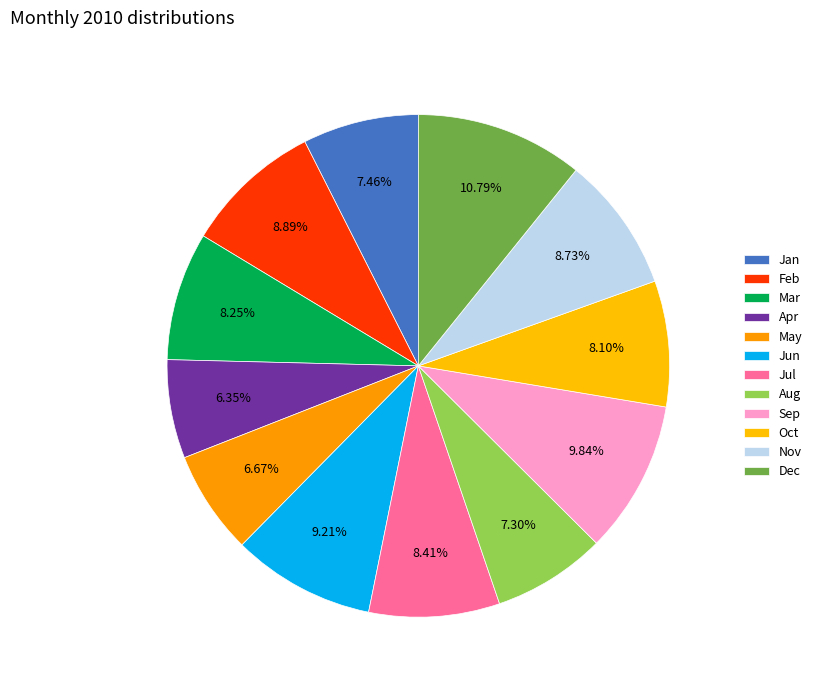

What is the smallest slice in the pie chart?

Apr